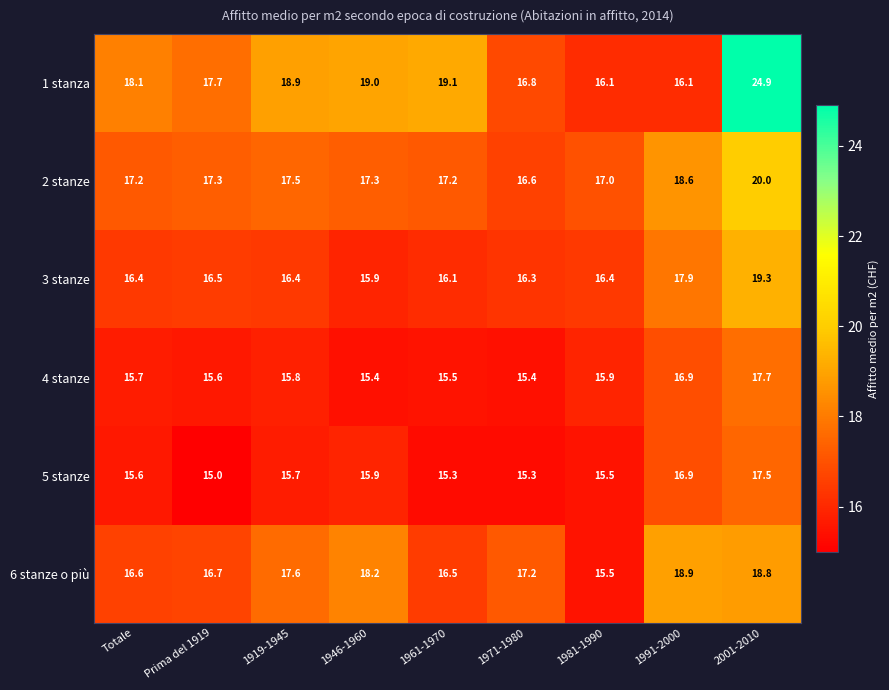

Which series has the largest range (max minus min)?

1 stanza